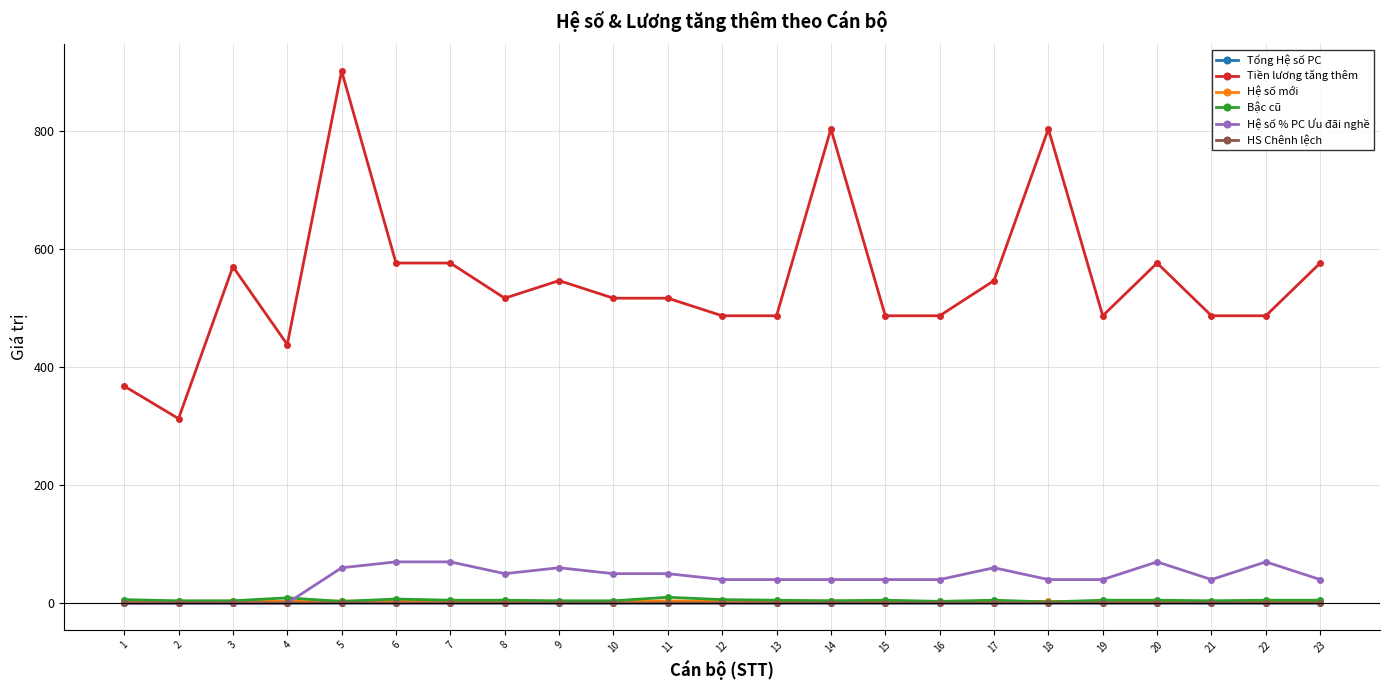

How many lines are shown in the chart?

6